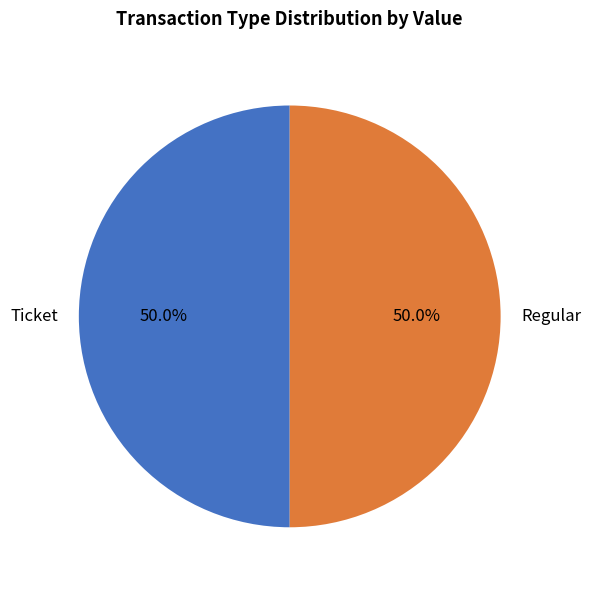

What percentage do Ticket and Regular together represent?

100.0%